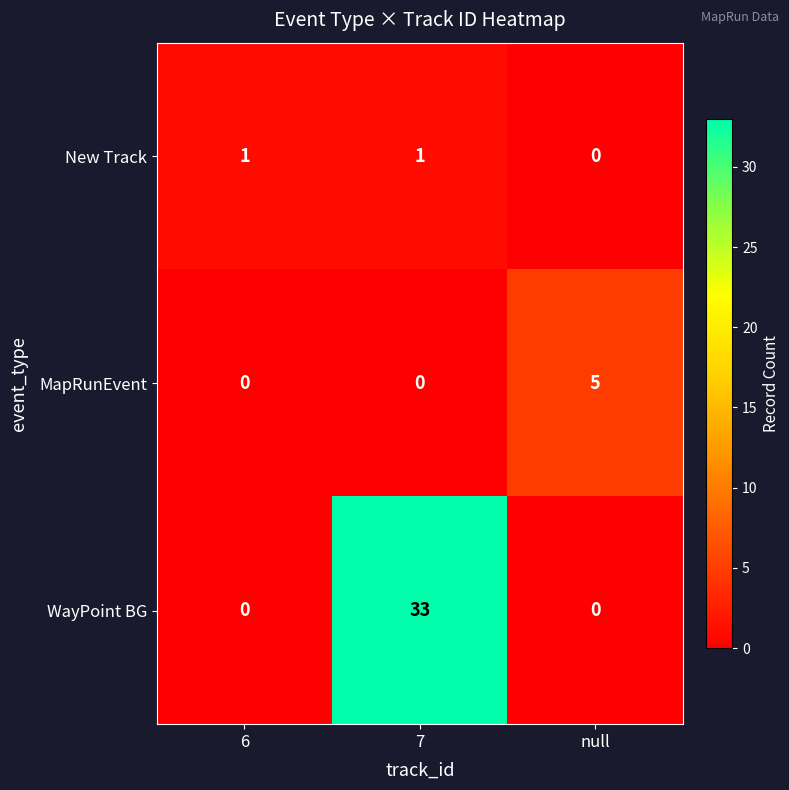

What is the approximate value of MapRunEvent at null?

5